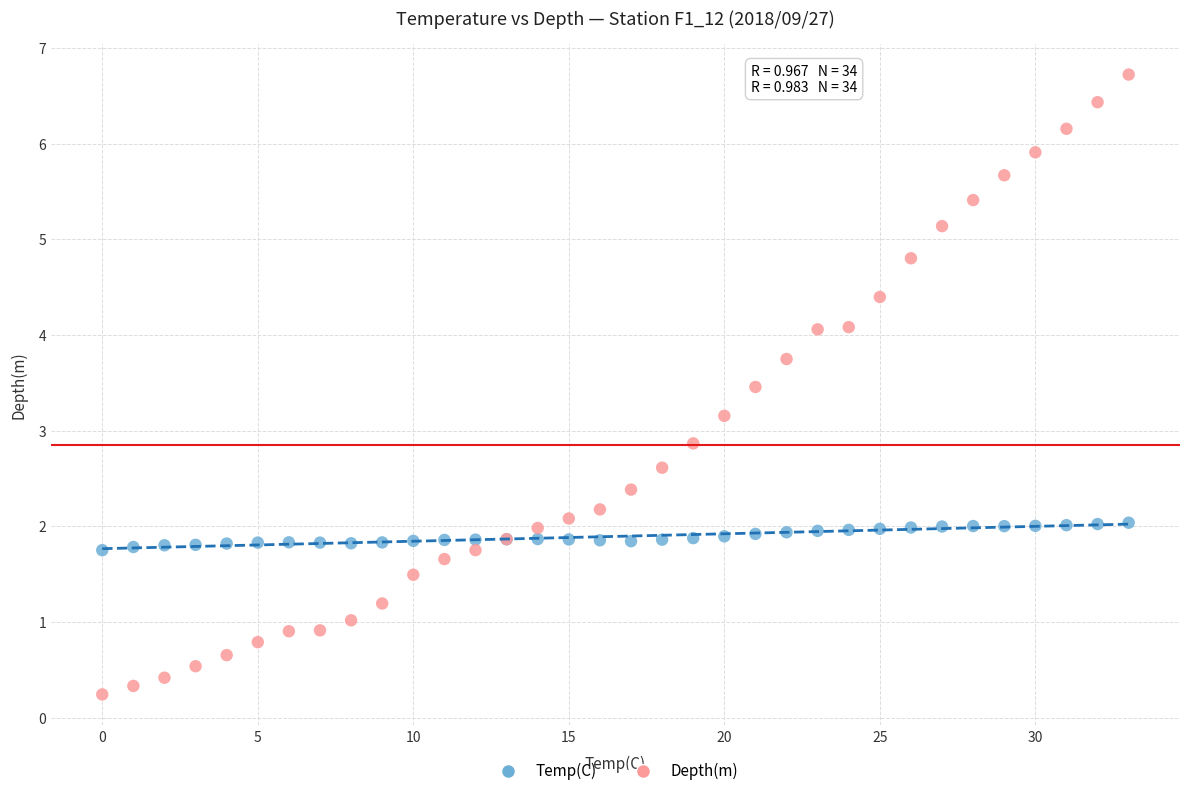

Which series reaches the maximum Y coordinate?

Depth(m)